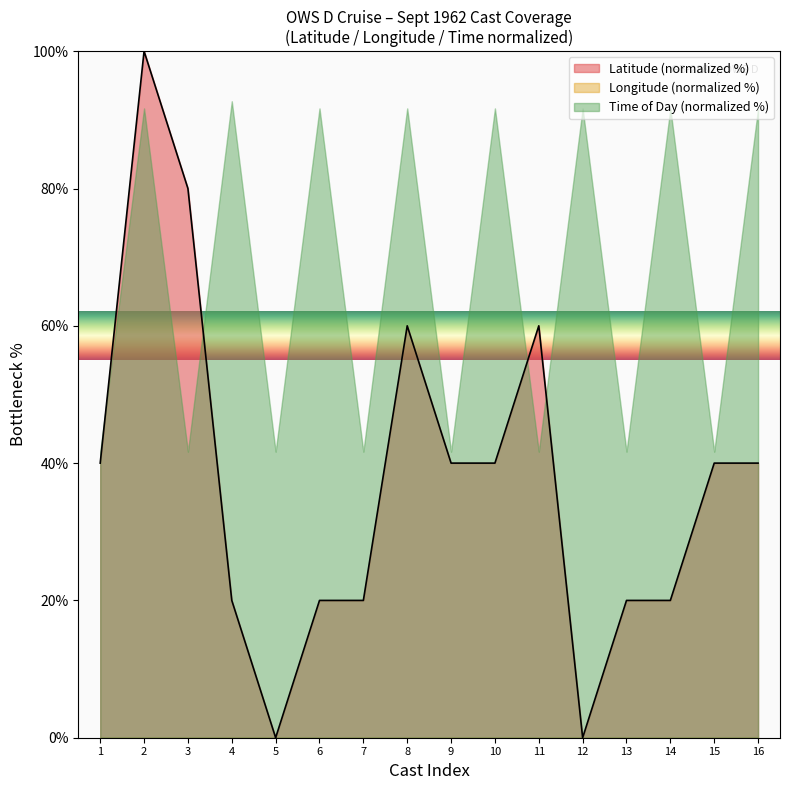

Approximately how many times larger is the value at 15 compared to 1?

1.0